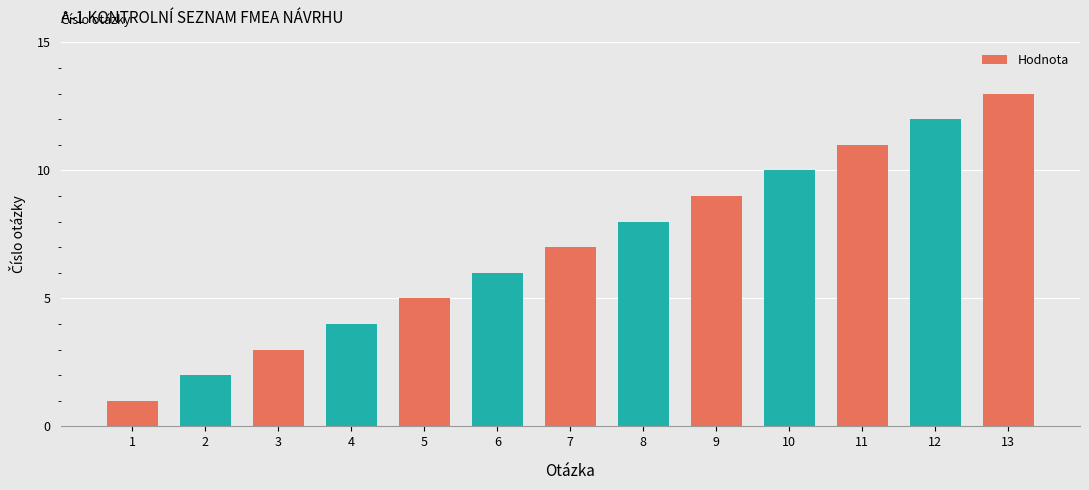

What is the change in value from 12 to 13?

+1